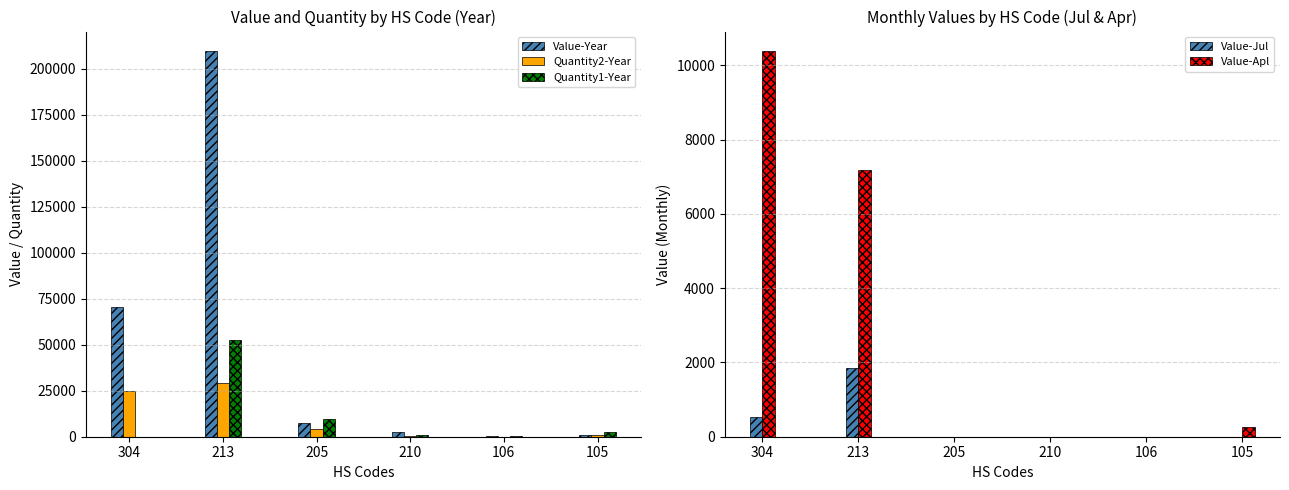

What position from the right is 304?

6